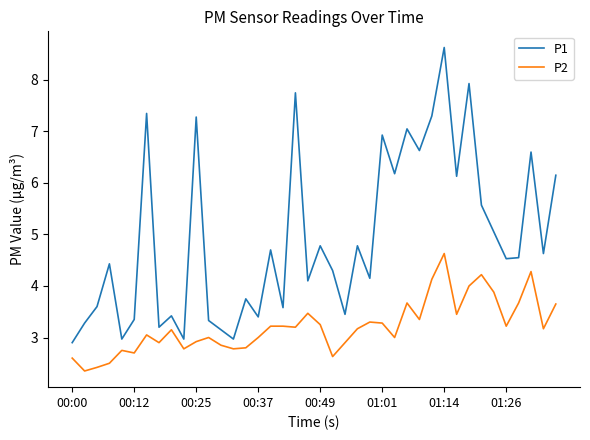

Which series has the largest range (max minus min)?

P1